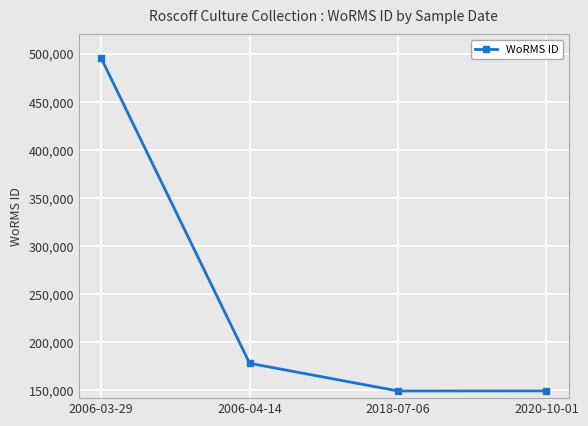

What is the smallest value displayed?

149142